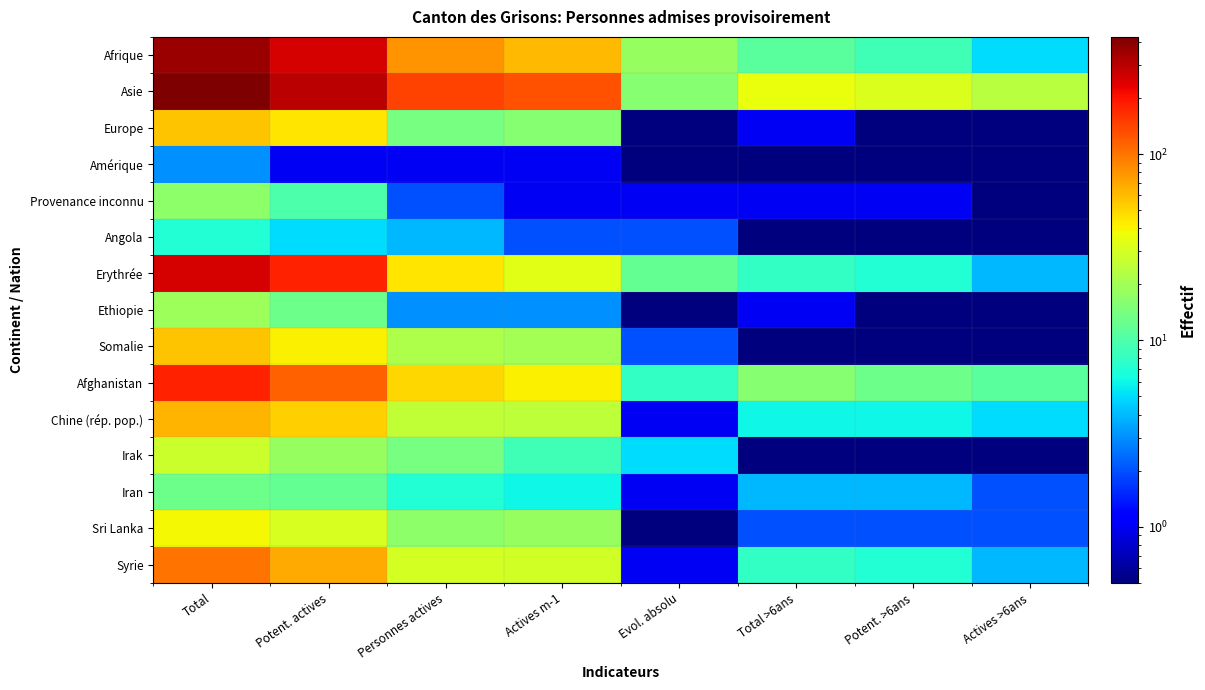

Reading left to right, list all the values displayed in this chart.

Afrique: Total=356.0	Potent. actives=255.0	Personnes actives=80.0	Actives m-1=62.0	Evol. absolu=18.0	Total >6ans=11.0	Potent. >6ans=9.0	Actives >6ans=5.0
Asie: Total=425.0	Potent. actives=298.0	Personnes actives=144.0	Actives m-1=128.0	Evol. absolu=16.0	Total >6ans=36.0	Potent. >6ans=32.0	Actives >6ans=24.0
Europe: Total=57.0	Potent. actives=45.0	Personnes actives=14.0	Actives m-1=16.0	Evol. absolu=0.5	Total >6ans=1.0	Potent. >6ans=0.5	Actives >6ans=0.5
Amérique: Total=3.0	Potent. actives=1.0	Personnes actives=1.0	Actives m-1=1.0	Evol. absolu=0.5	Total >6ans=0.5	Potent. >6ans=0.5	Actives >6ans=0.5
Provenance inconnu: Total=17.0	Potent. actives=10.0	Personnes actives=2.0	Actives m-1=1.0	Evol. absolu=1.0	Total >6ans=1.0	Potent. >6ans=1.0	Actives >6ans=0.5
Angola: Total=7.0	Potent. actives=5.0	Personnes actives=4.0	Actives m-1=2.0	Evol. absolu=2.0	Total >6ans=0.5	Potent. >6ans=0.5	Actives >6ans=0.5
Erythrée: Total=256.0	Potent. actives=182.0	Personnes actives=45.0	Actives m-1=33.0	Evol. absolu=12.0	Total >6ans=8.0	Potent. >6ans=7.0	Actives >6ans=4.0
Ethiopie: Total=19.0	Potent. actives=13.0	Personnes actives=3.0	Actives m-1=3.0	Evol. absolu=0.5	Total >6ans=1.0	Potent. >6ans=0.5	Actives >6ans=0.5
Somalie: Total=57.0	Potent. actives=41.0	Personnes actives=22.0	Actives m-1=20.0	Evol. absolu=2.0	Total >6ans=0.5	Potent. >6ans=0.5	Actives >6ans=0.5
Afghanistan: Total=180.0	Potent. actives=115.0	Personnes actives=49.0	Actives m-1=41.0	Evol. absolu=8.0	Total >6ans=16.0	Potent. >6ans=13.0	Actives >6ans=11.0
Chine (rép. pop.): Total=63.0	Potent. actives=52.0	Personnes actives=26.0	Actives m-1=25.0	Evol. absolu=1.0	Total >6ans=6.0	Potent. >6ans=6.0	Actives >6ans=5.0
Irak: Total=28.0	Potent. actives=18.0	Personnes actives=14.0	Actives m-1=9.0	Evol. absolu=5.0	Total >6ans=0.5	Potent. >6ans=0.5	Actives >6ans=0.5
Iran: Total=13.0	Potent. actives=12.0	Personnes actives=7.0	Actives m-1=6.0	Evol. absolu=1.0	Total >6ans=4.0	Potent. >6ans=4.0	Actives >6ans=2.0
Sri Lanka: Total=39.0	Potent. actives=31.0	Personnes actives=17.0	Actives m-1=18.0	Evol. absolu=0.5	Total >6ans=2.0	Potent. >6ans=2.0	Actives >6ans=2.0
Syrie: Total=100.0	Potent. actives=68.0	Personnes actives=30.0	Actives m-1=29.0	Evol. absolu=1.0	Total >6ans=8.0	Potent. >6ans=7.0	Actives >6ans=4.0